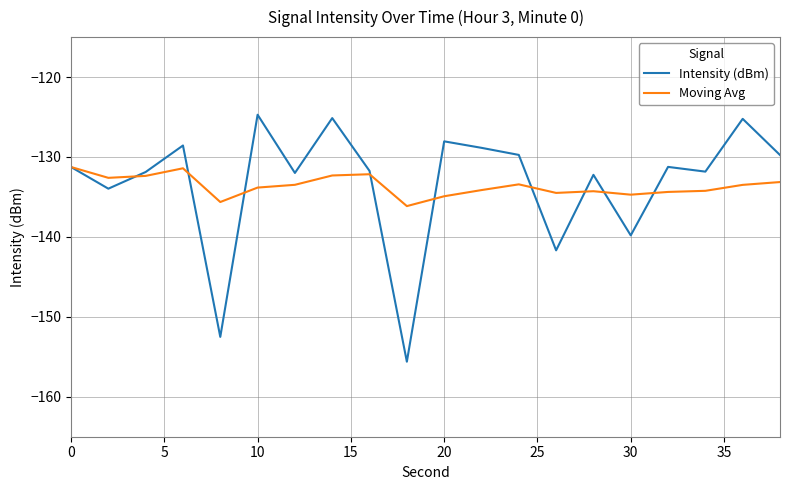

What is the highest value of the Intensity (dBm) series?

-124.7